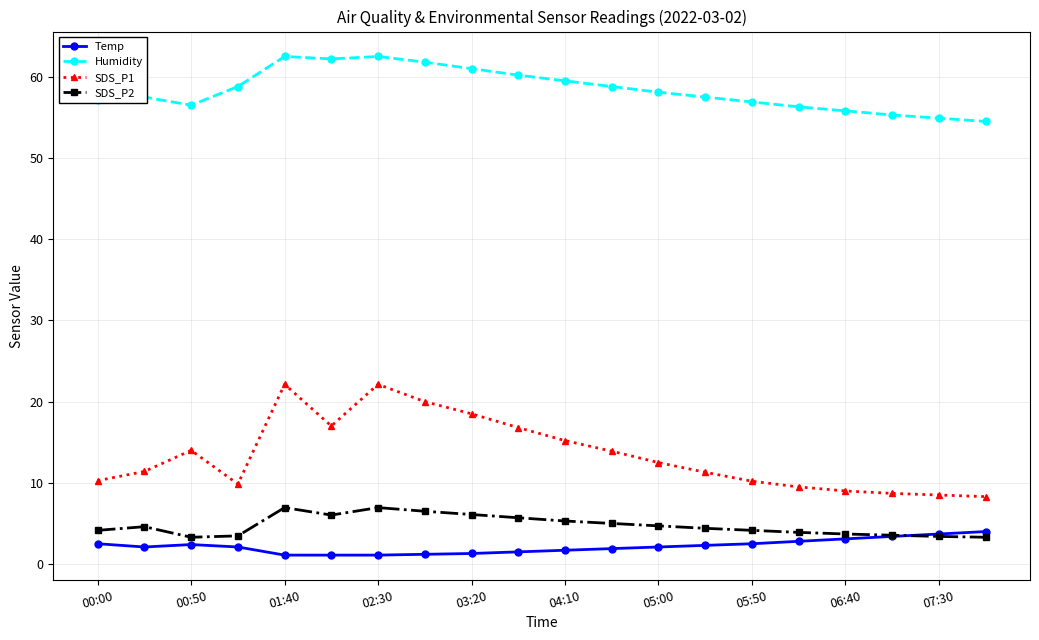

What is the value of the SDS_P1 point at the 7th from the left?

22.1